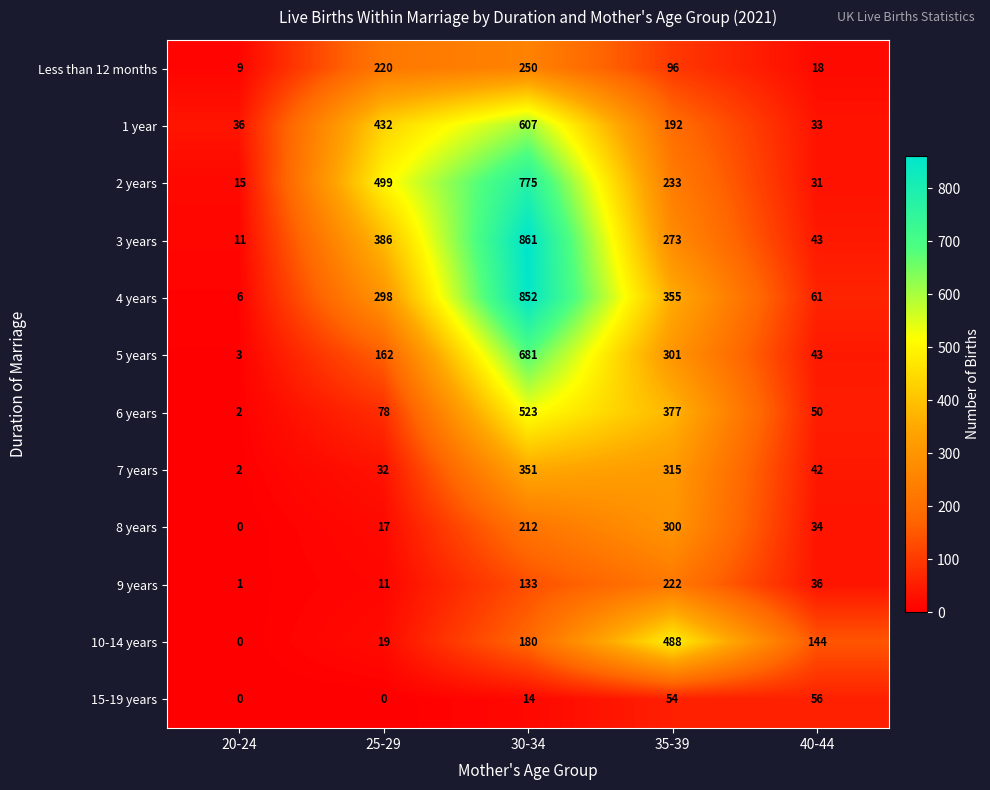

What is the maximum value shown in the chart?

861